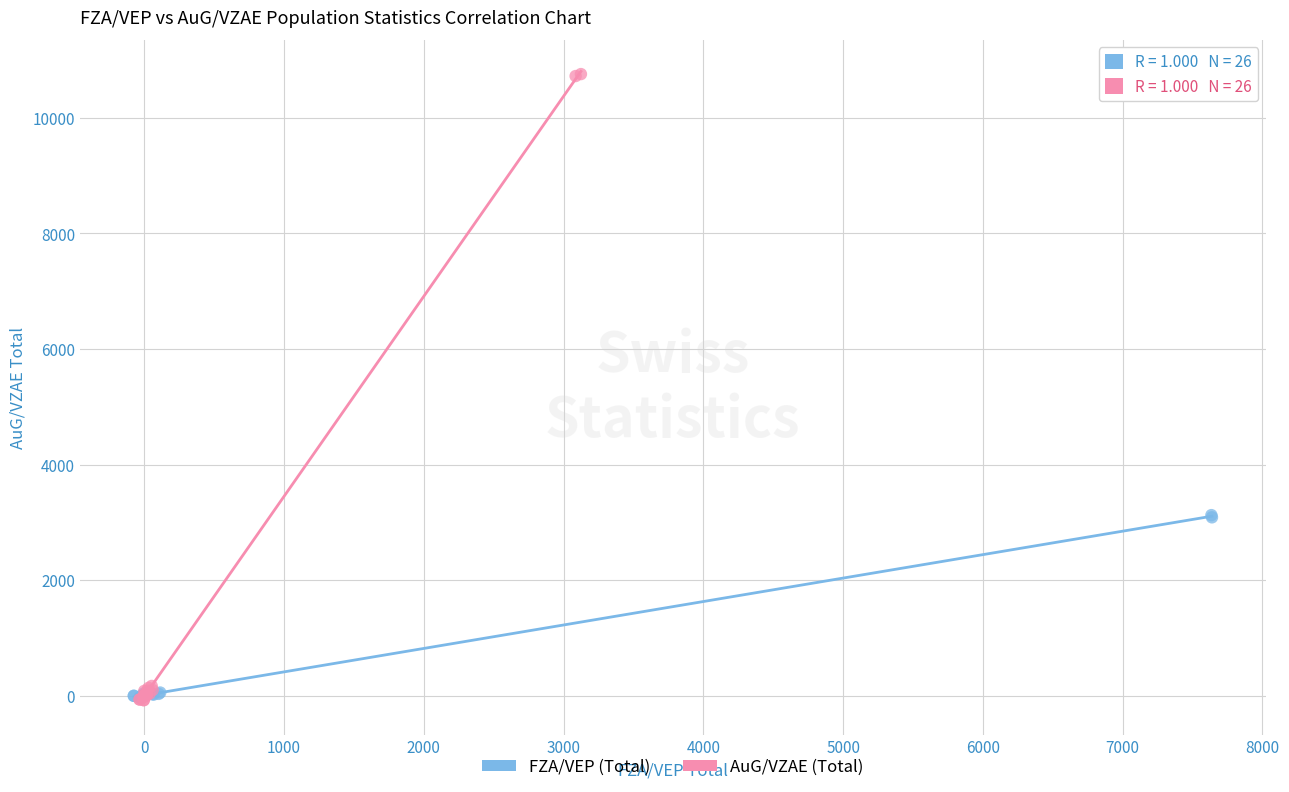

Which series reaches the maximum Y coordinate?

AuG/VZAE (Total)